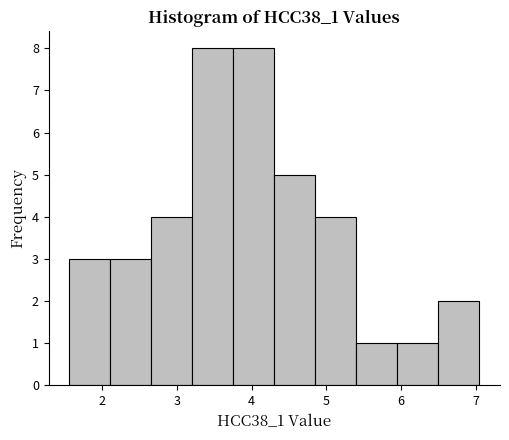

Reading left to right, list every bar in this chart as the range it spans on the x-axis followed by its height. Neither the bar edges nor the heights are printed on the chart, so give them approximately, as read against the axes.

1.6 to 2.1: 3
2.1 to 2.7: 3
2.7 to 3.2: 4
3.2 to 3.8: 8
3.8 to 4.3: 8
4.3 to 4.9: 5
4.9 to 5.4: 4
5.4 to 5.9: 1
5.9 to 6.5: 1
6.5 to 7.0: 2